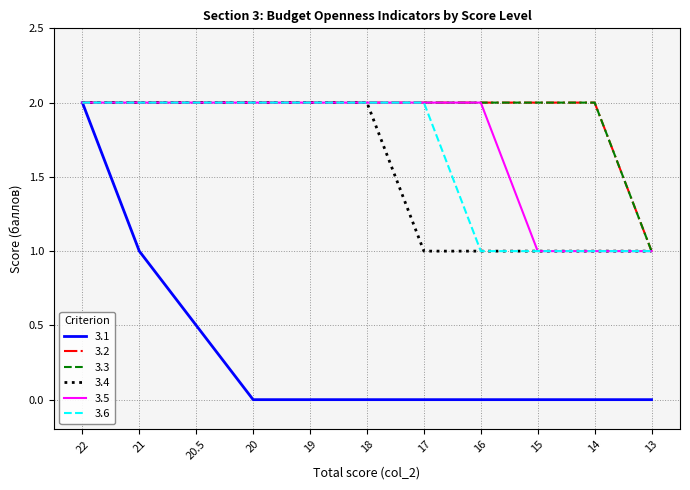

Which series has the largest total across all categories?

3.2